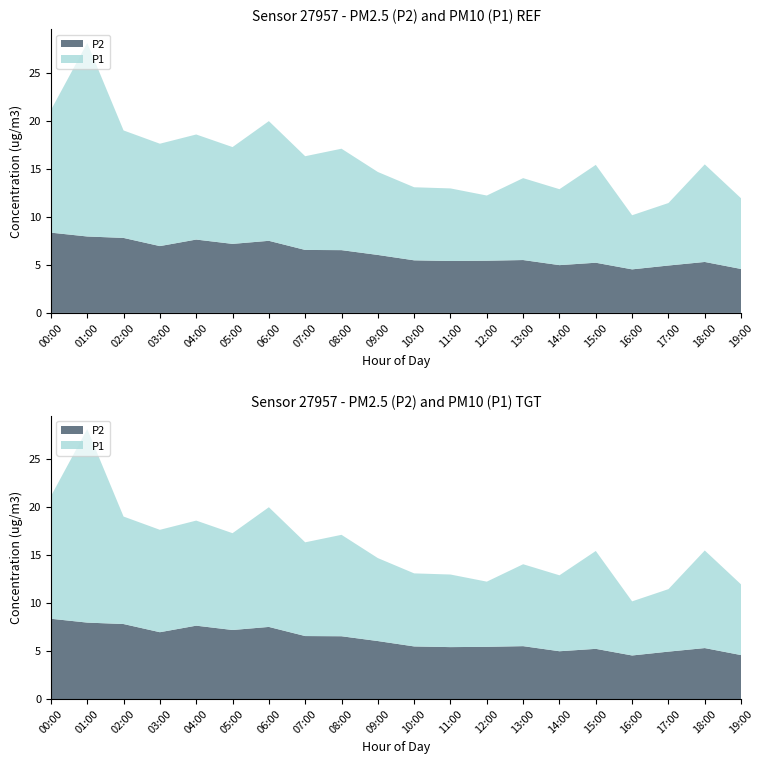

Reading right to left, list all the values displayed in this chart.

P1: 7.3	10.2	6.5	5.6	10.2	7.9	8.5	6.8	7.5	7.6	8.6	10.6	9.8	12.4	10.1	10.9	10.7	11.2	20.1	12.8
P2: 4.6	5.3	4.9	4.5	5.2	5.0	5.5	5.4	5.4	5.5	6.0	6.5	6.5	7.5	7.2	7.6	7.0	7.8	8.0	8.3